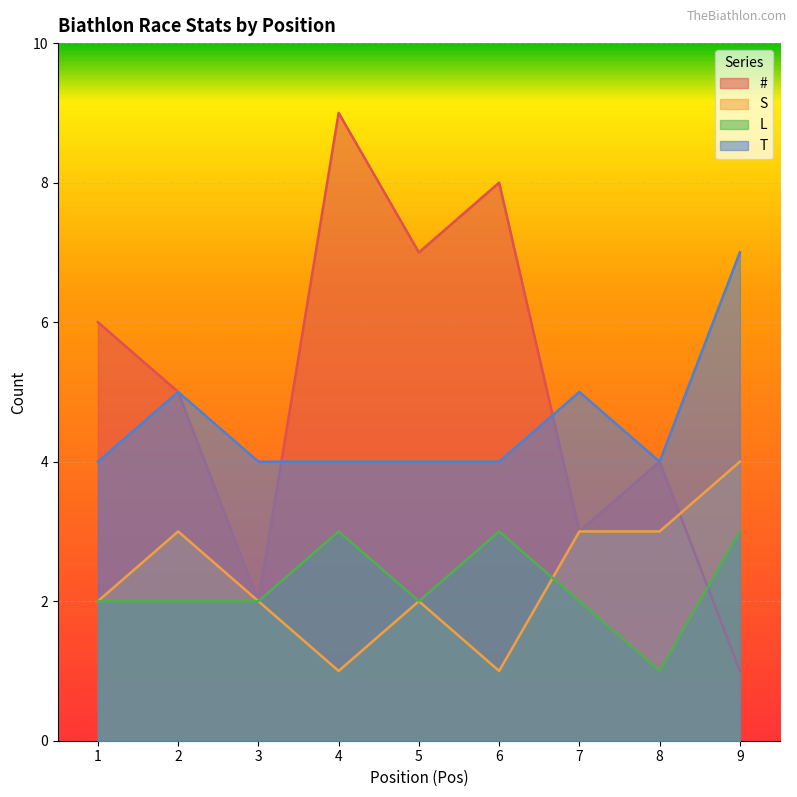

Reading left to right, extract all data points from this chart.

#: 1=6	2=5	3=2	4=9	5=7	6=8	7=3	8=4	9=1
S: 1=2	2=3	3=2	4=1	5=2	6=1	7=3	8=3	9=4
L: 1=2	2=2	3=2	4=3	5=2	6=3	7=2	8=1	9=3
T: 1=4	2=5	3=4	4=4	5=4	6=4	7=5	8=4	9=7